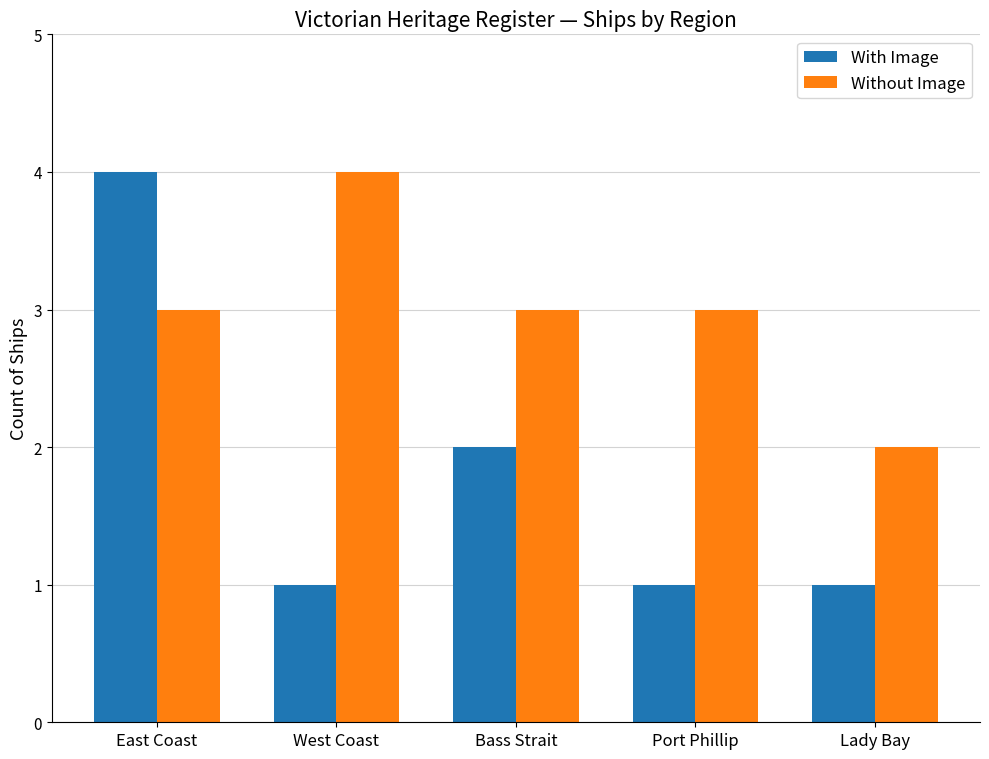

The value of Without Image at Bass Strait is 3. True or false?

True